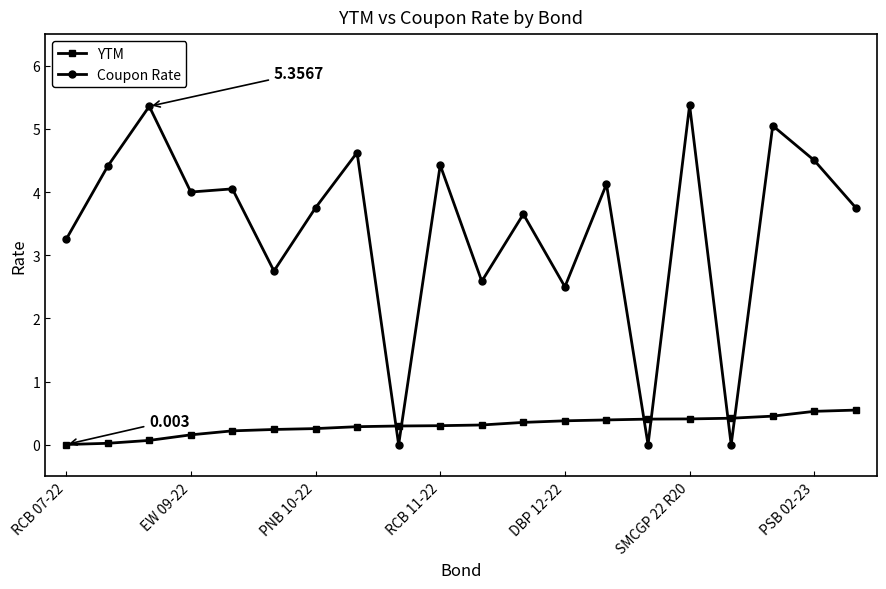

List the series in order of their overall mean, lowest first.

YTM, Coupon Rate